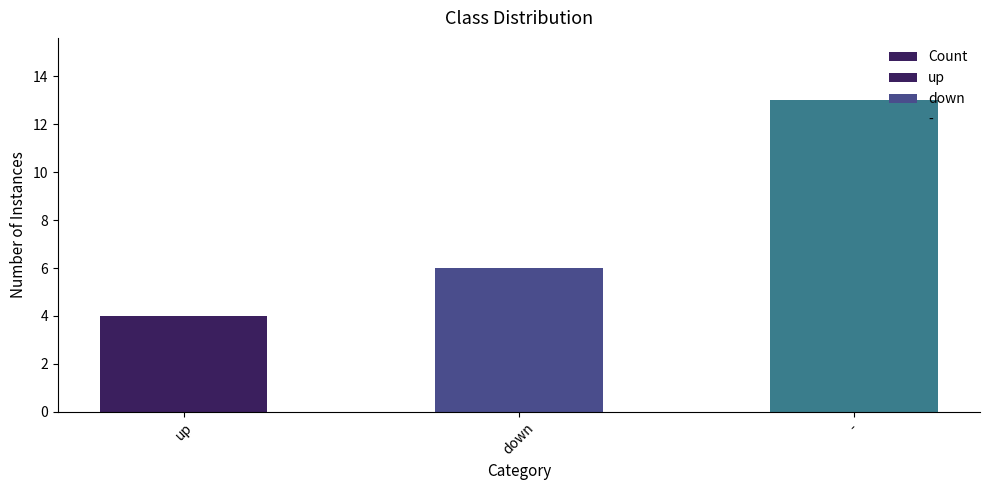

True or false: the data shows 6 at down.

True